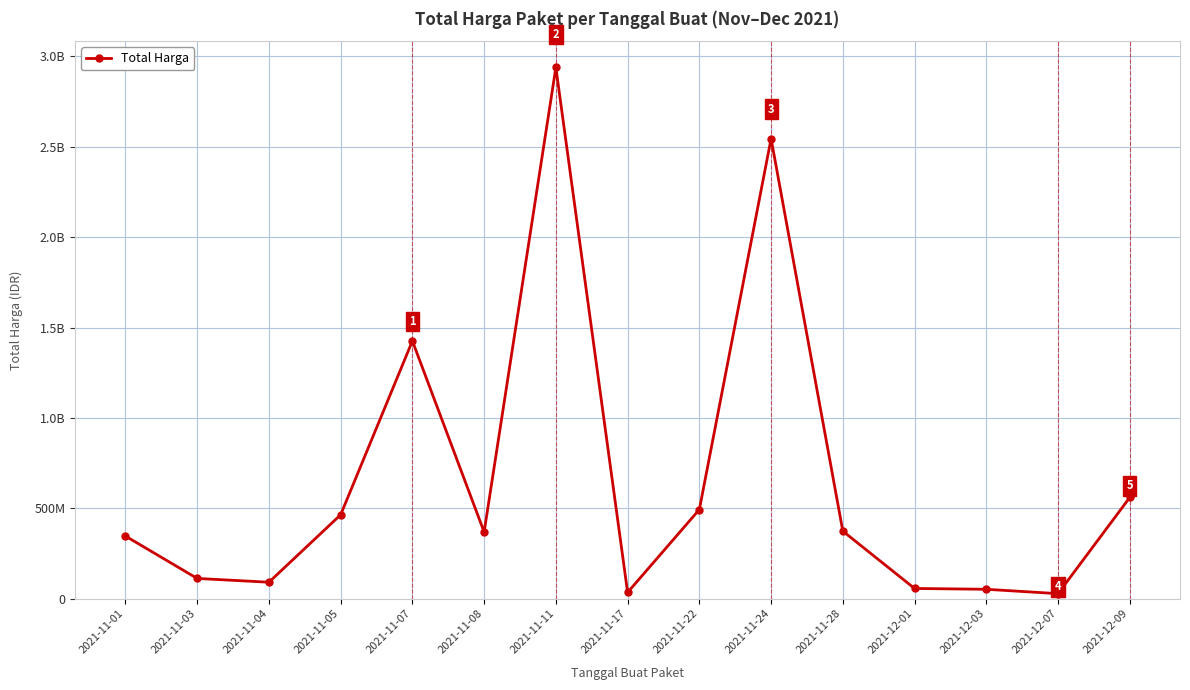

How many lines are shown in the chart?

1